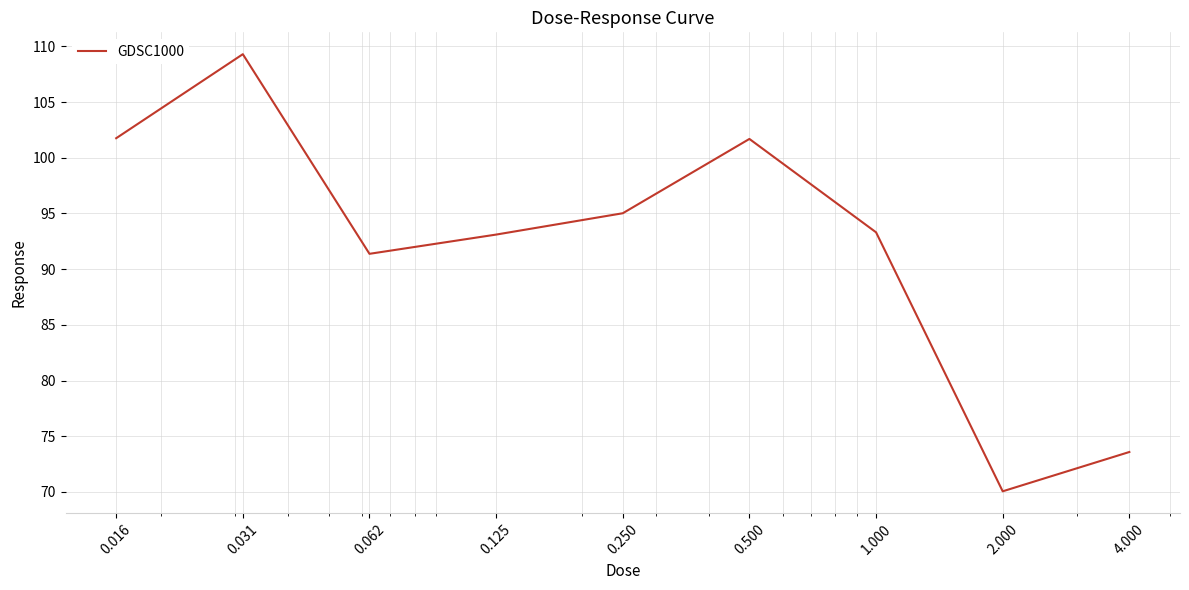

Does the chart have visible grid lines?

Yes